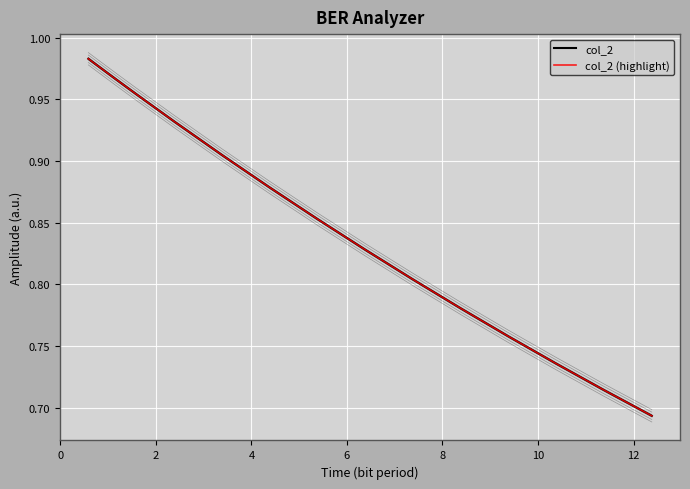

What is the sum of all col_2 (highlight) values?

14.7